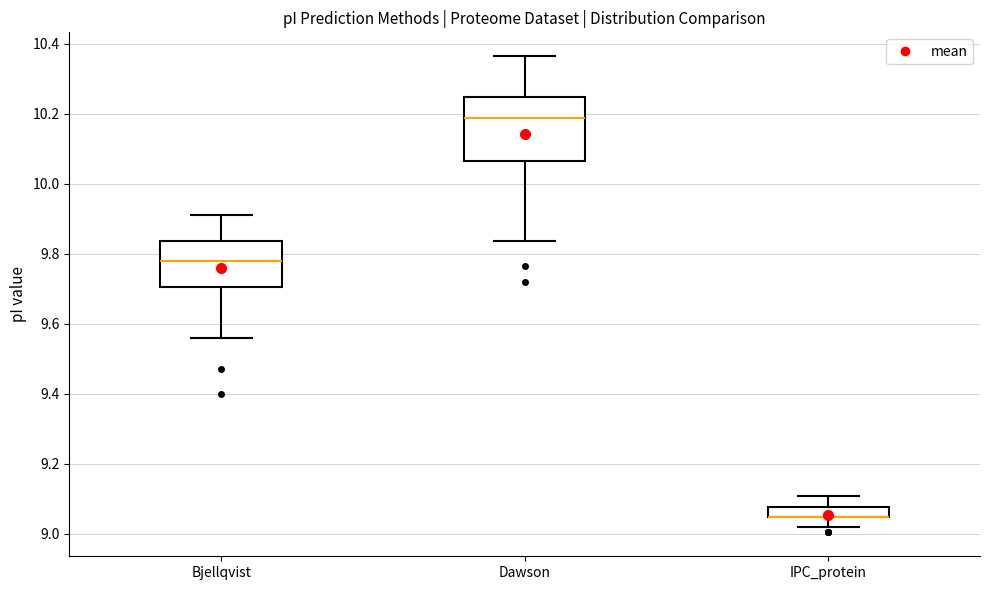

Comparing the boxes themselves (not the whiskers), which one is the tallest?

Dawson